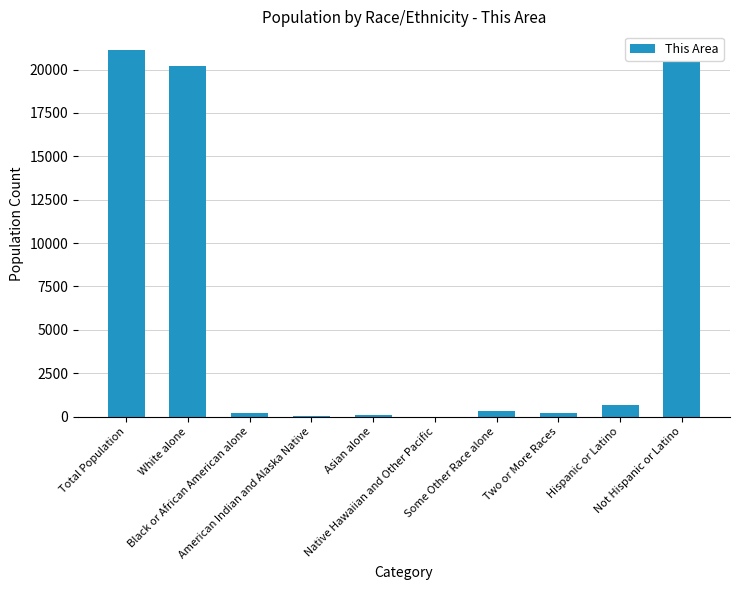

Which has a higher value, Total Population or Some Other Race alone?

Total Population